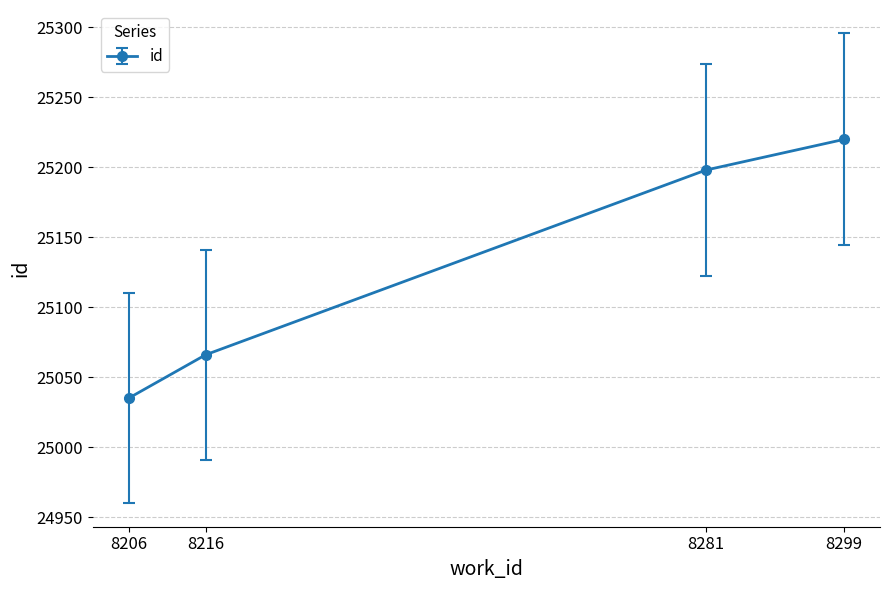

What is the change in value from 8206 to 8299?

+185